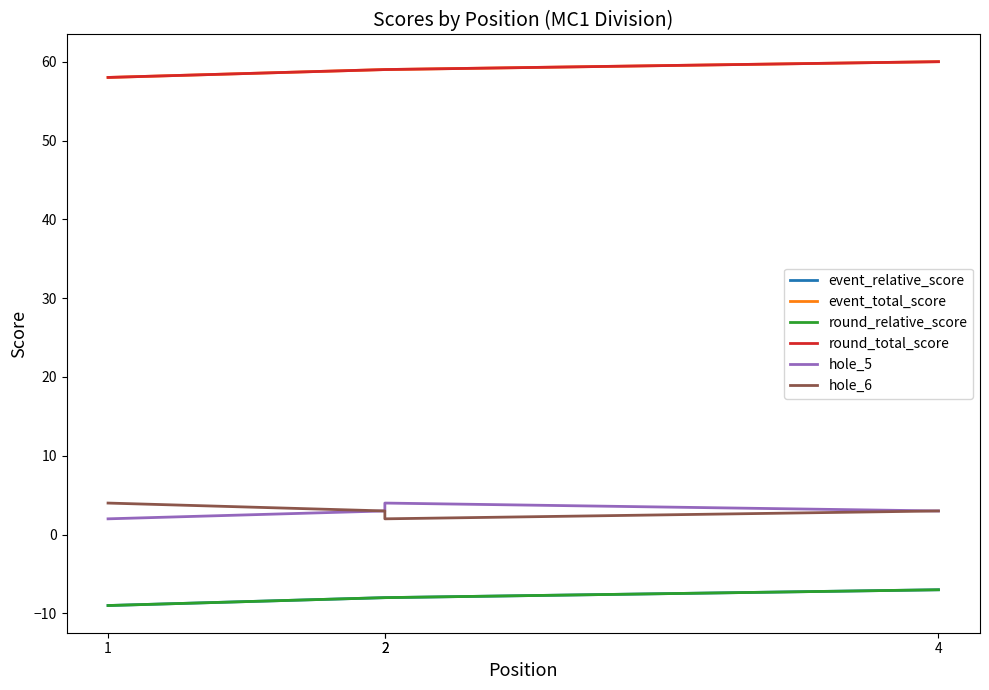

What is the total value across all series at 1?

104